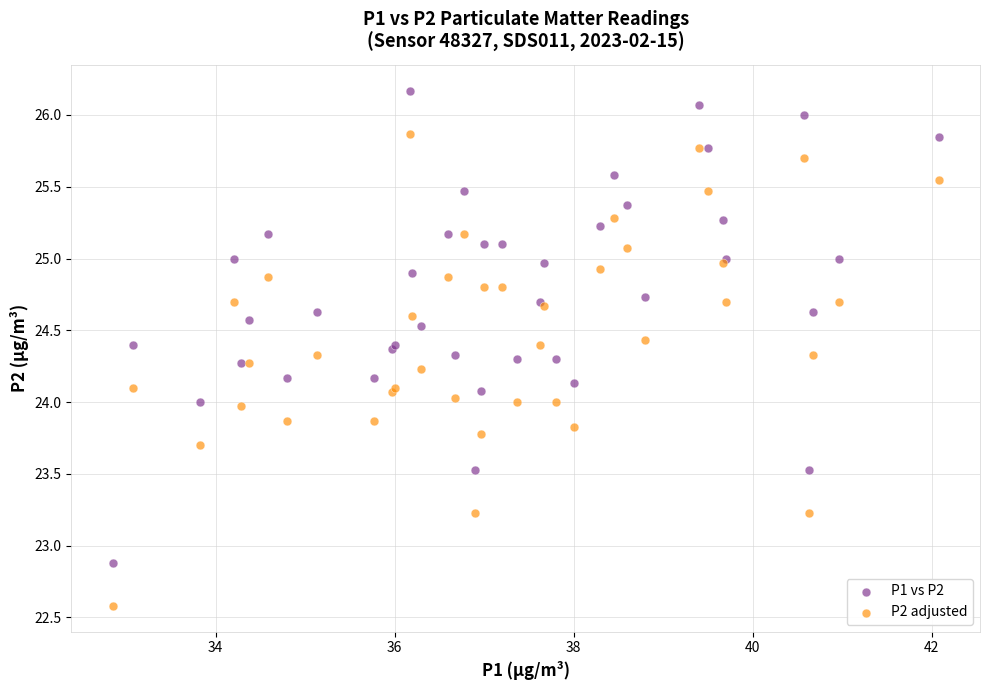

Which series reaches the minimum Y coordinate?

P2 adjusted